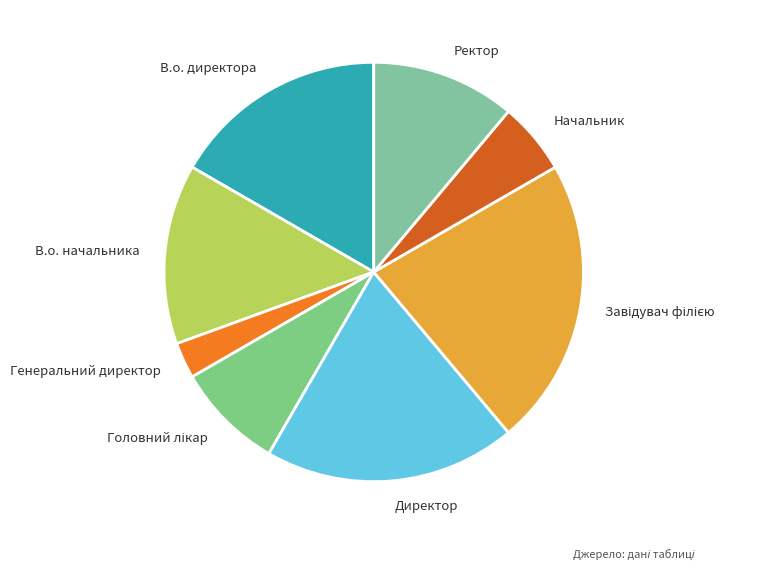

Which category has the smallest portion of the pie?

Генеральний директор